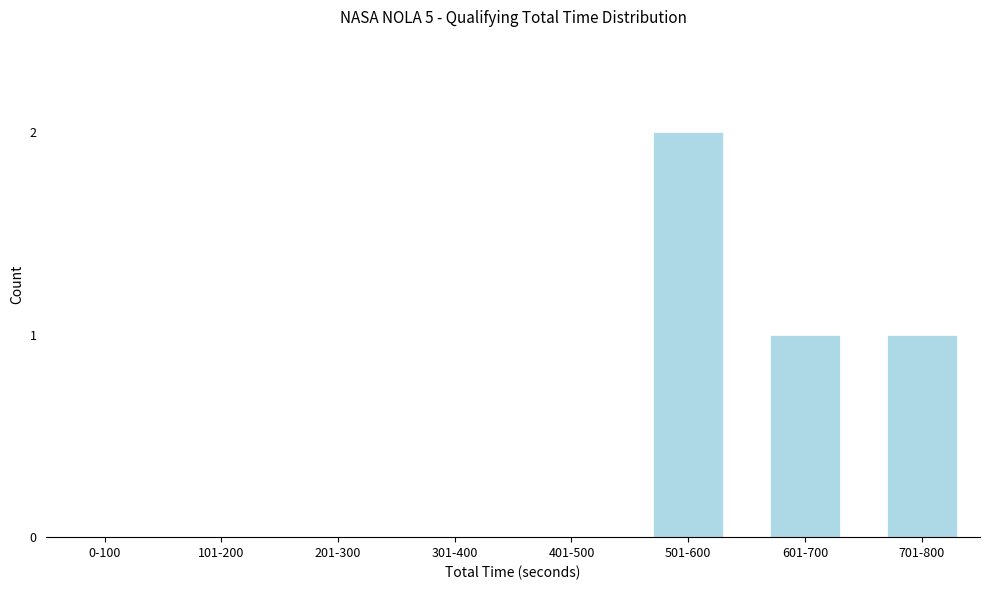

Reading left to right, what are all the values shown in this chart?

0-100=0	101-200=0	201-300=0	301-400=0	401-500=0	501-600=2	601-700=1	701-800=1